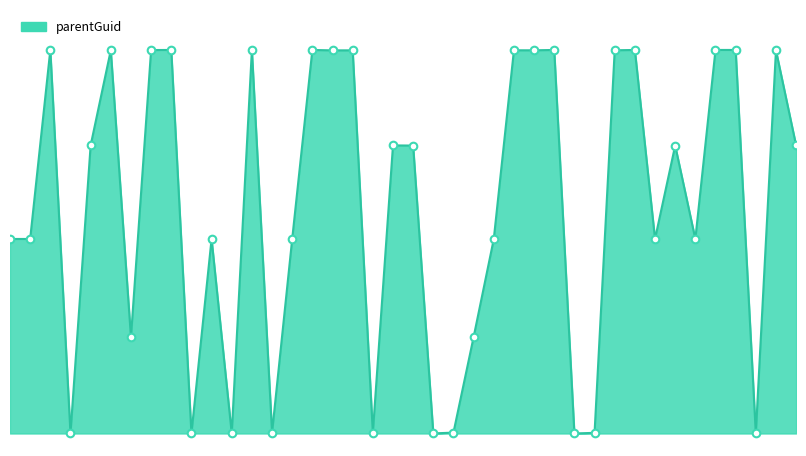

Does the chart have visible grid lines?

No